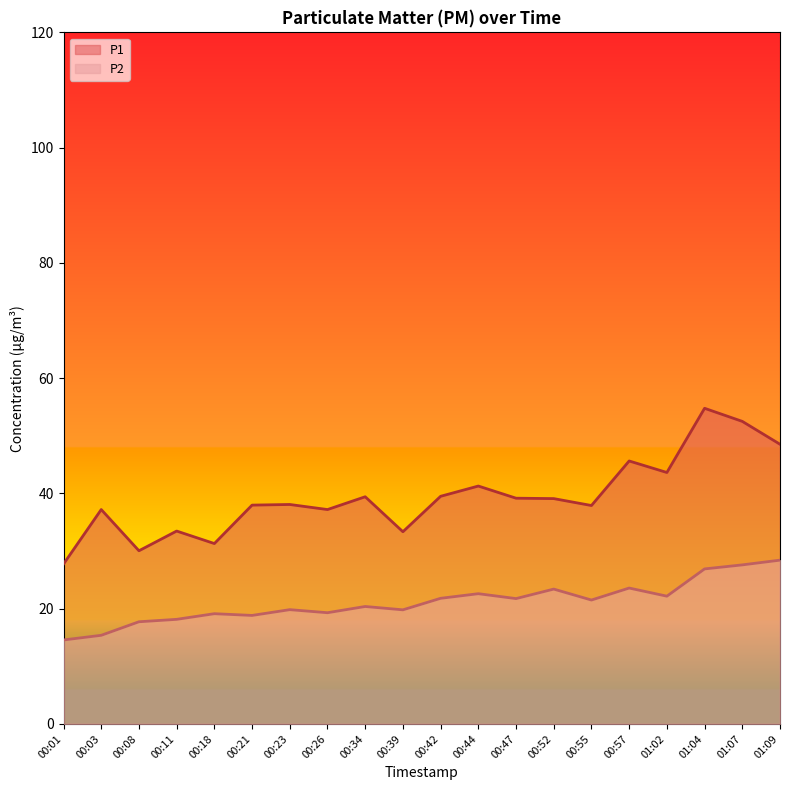

What is the approximate value of P1 at 01:09?

48.5